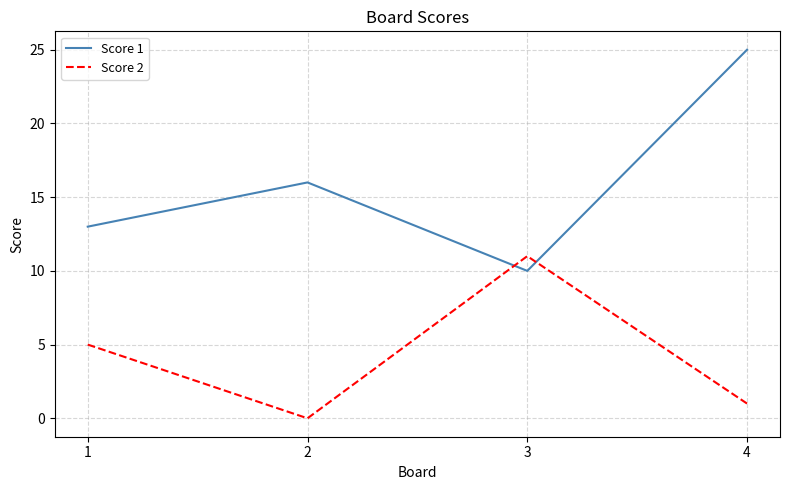

True or false: Score 1 has more than 1 points higher than both neighbors.

False